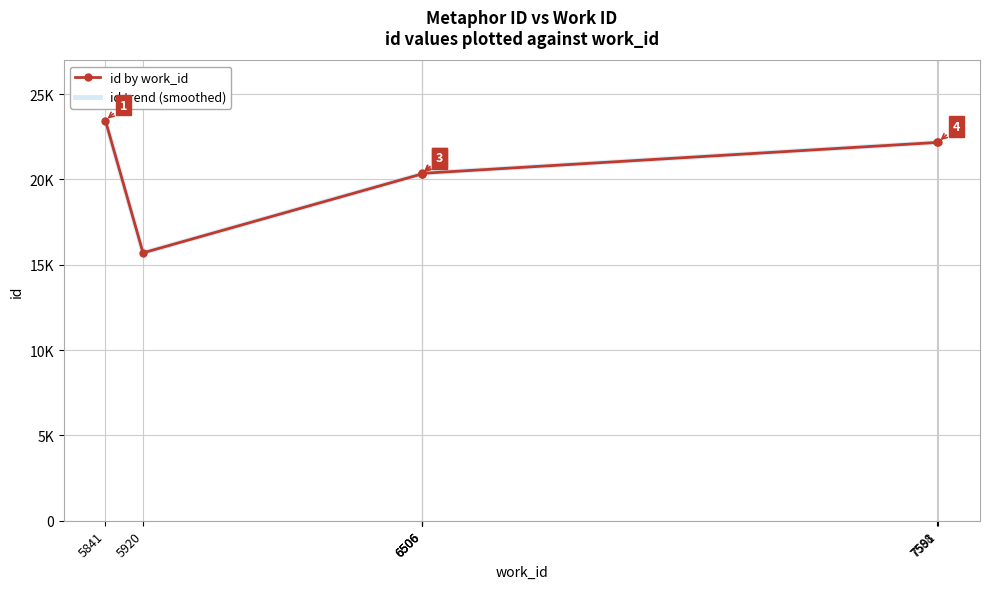

The value of id by work_id at 5841 is 23455. True or false?

True